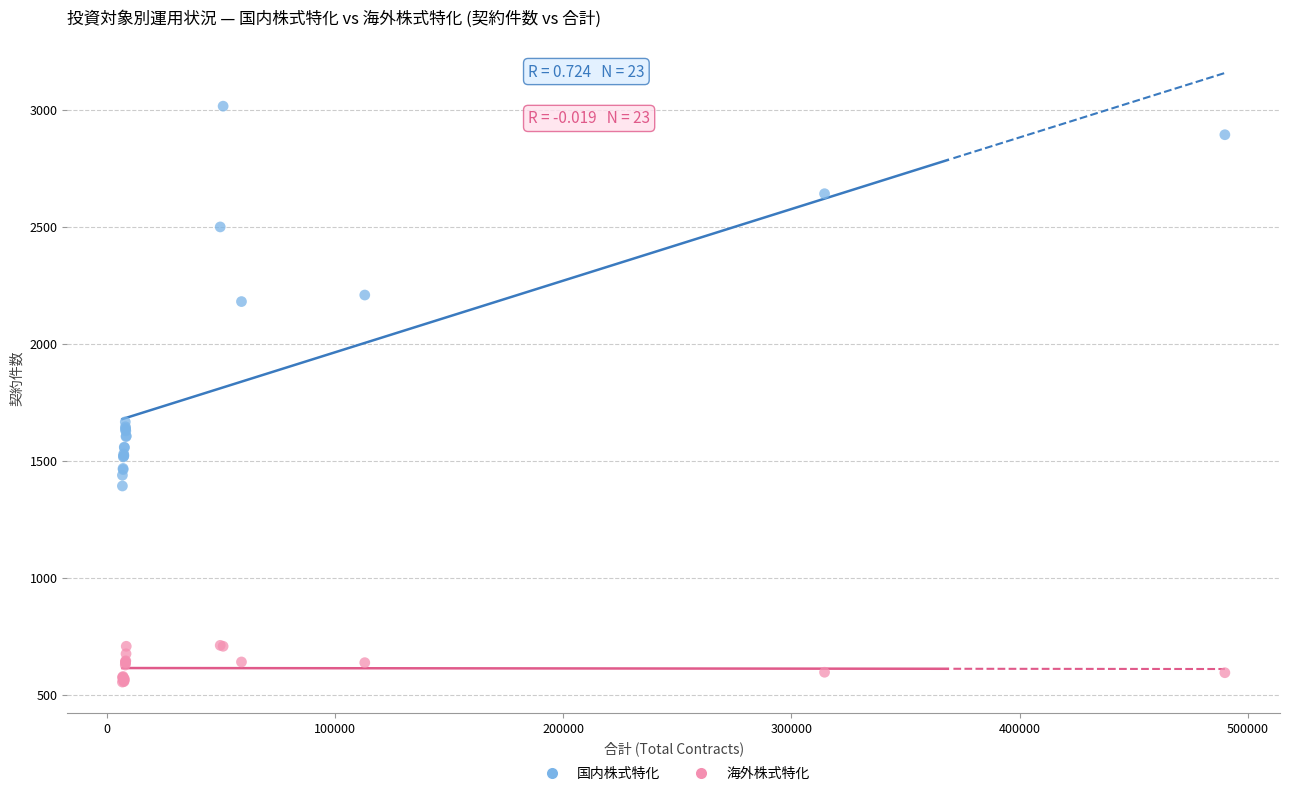

What is the X range (max minus min) for the scatter plot?

483202